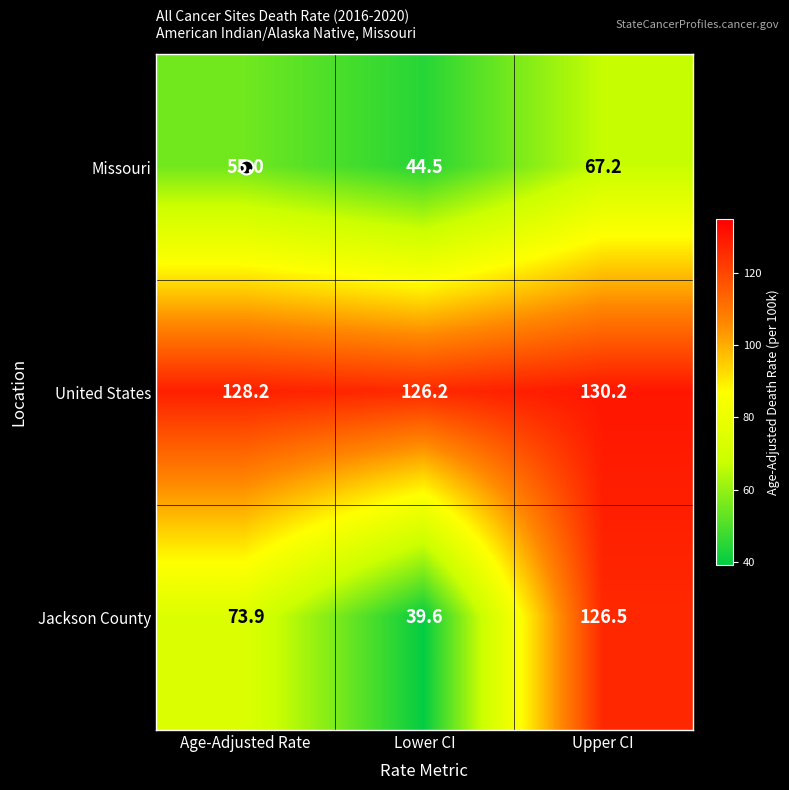

What is the lowest value of the Missouri series?

44.5